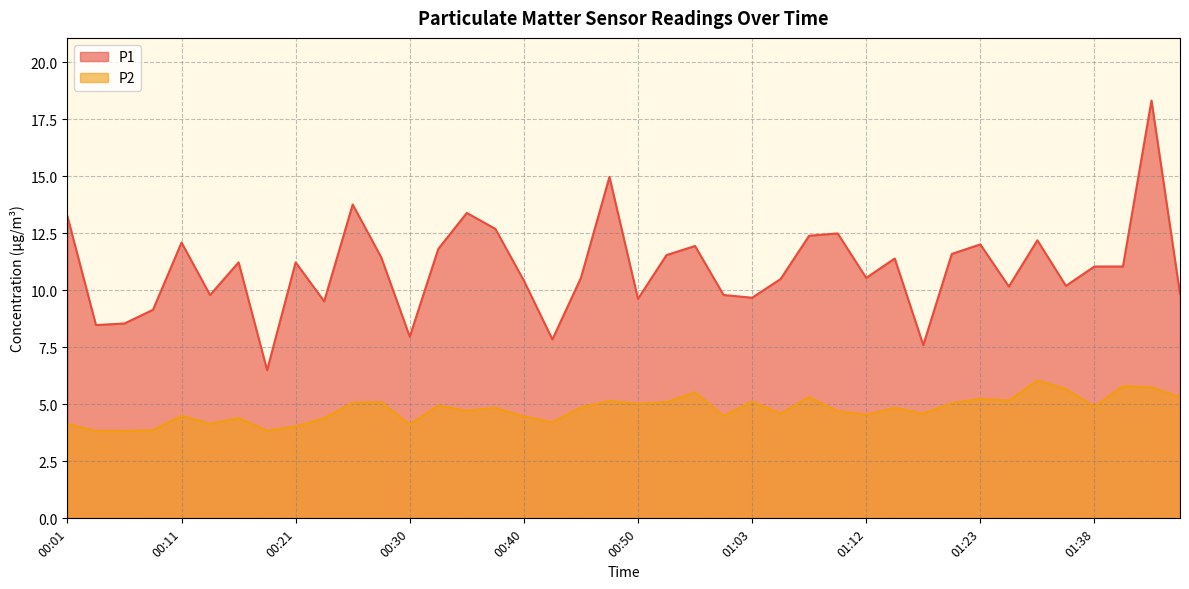

Reading left to right, list all the values displayed in this chart.

P1: 13.2	8.5	8.6	9.2	12.1	9.8	11.2	6.5	11.2	9.5	13.8	11.4	8.0	11.8	13.4	12.7	10.4	7.8	10.6	15.0	9.6	11.6	11.9	9.8	9.7	10.5	12.4	12.5	10.6	11.4	7.6	11.6	12.0	10.2	12.2	10.2	11.1	11.1	18.3	9.8
P2: 4.2	3.8	3.8	3.9	4.5	4.2	4.4	3.9	4.0	4.4	5.1	5.1	4.1	5.0	4.7	4.8	4.5	4.2	4.9	5.2	5.0	5.1	5.5	4.5	5.1	4.6	5.3	4.7	4.5	4.8	4.6	5.0	5.2	5.2	6.0	5.7	4.9	5.8	5.8	5.3